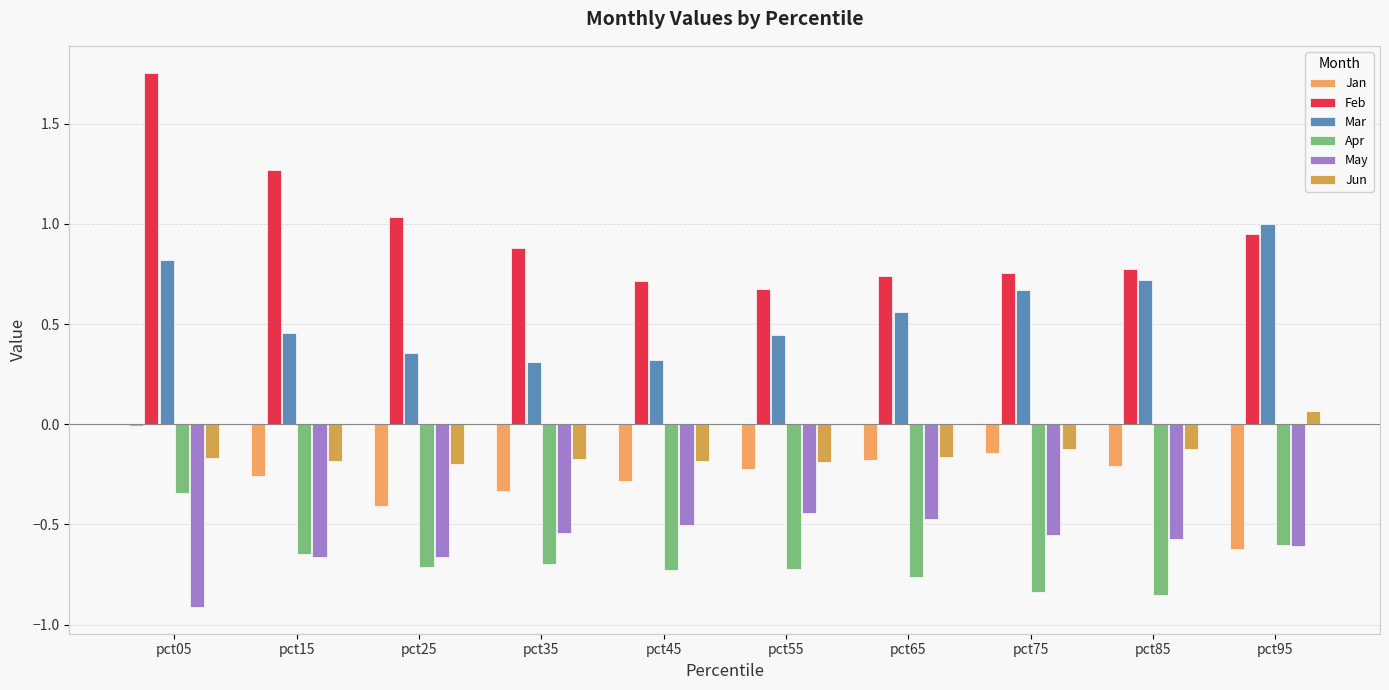

What is the total value across all series at pct65?

-0.3